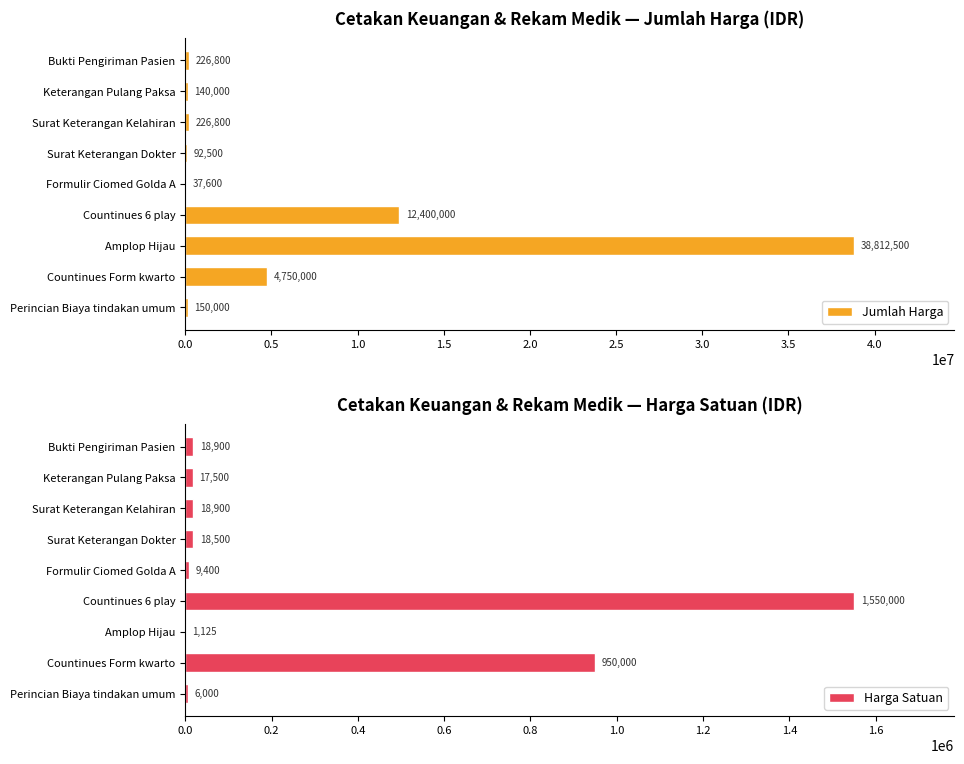

At how many categories does at least one series exceed 14185107?

1